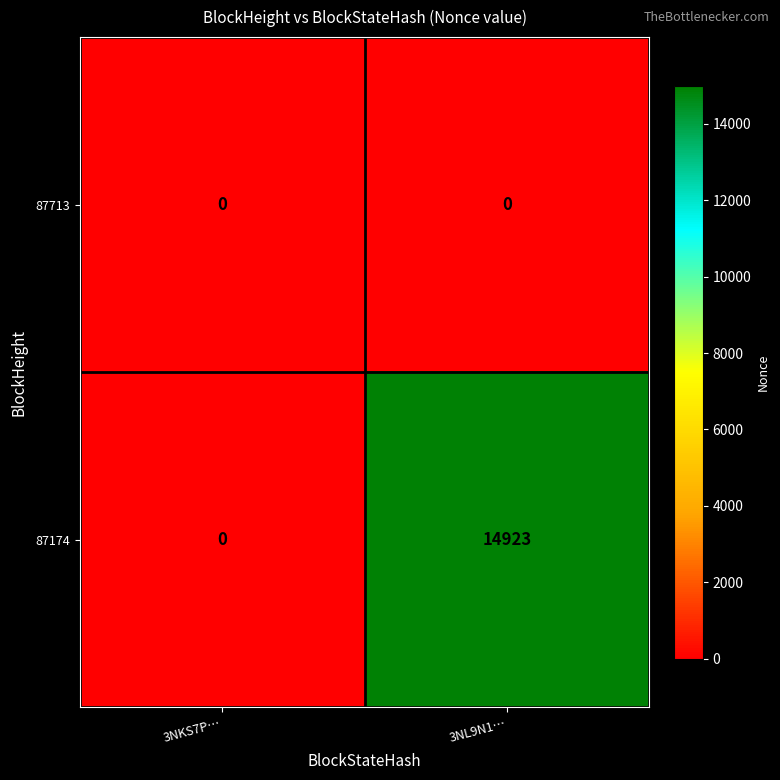

How many categories are shown in the chart?

2